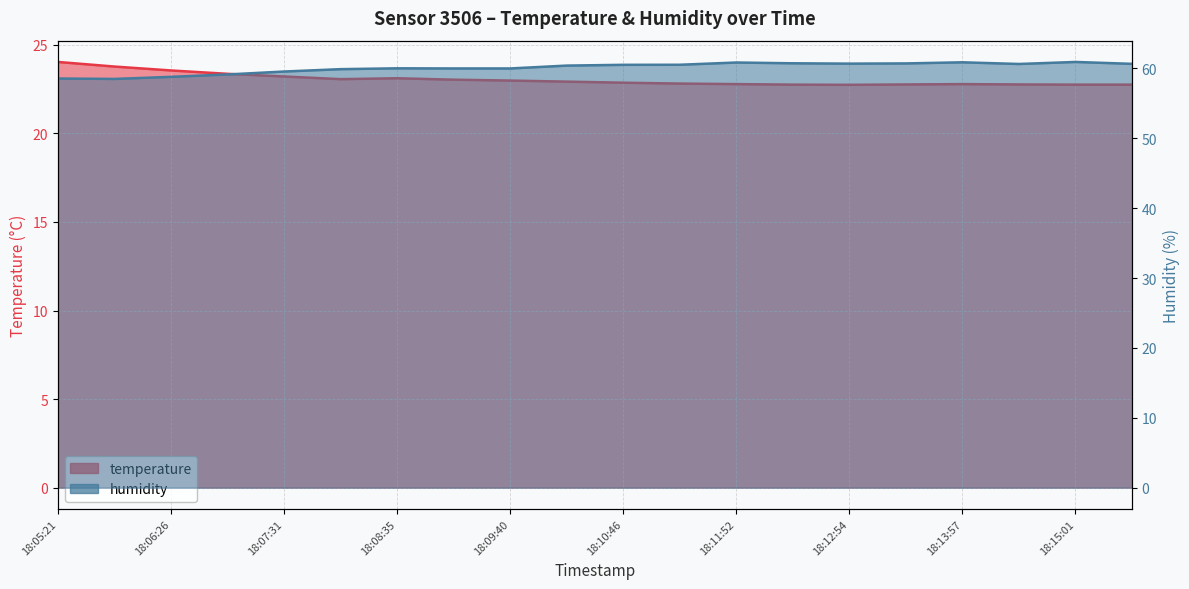

At which label does humidity first exceed 60?

18:08:35